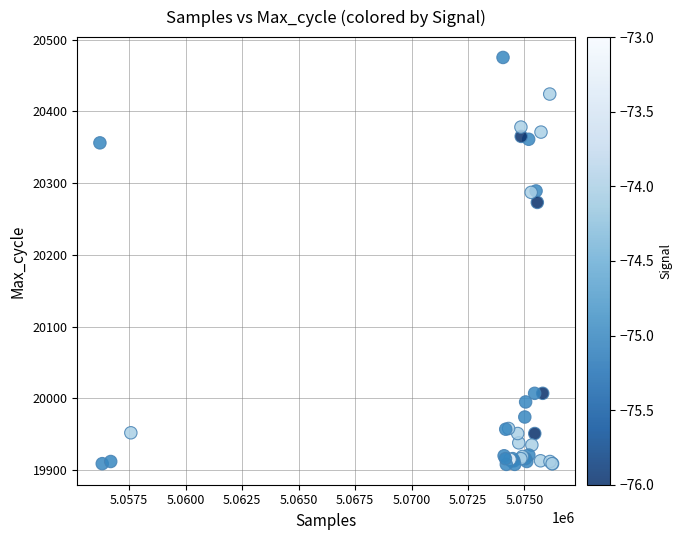

What Y value in the scatter plot is closest to 20191?

20273